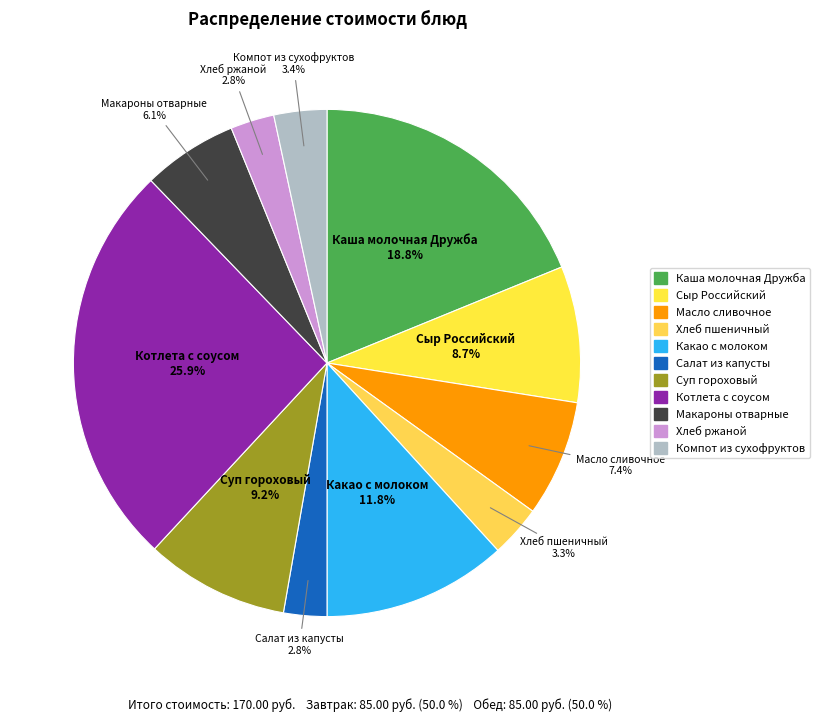

Count the number of slices in the pie.

11